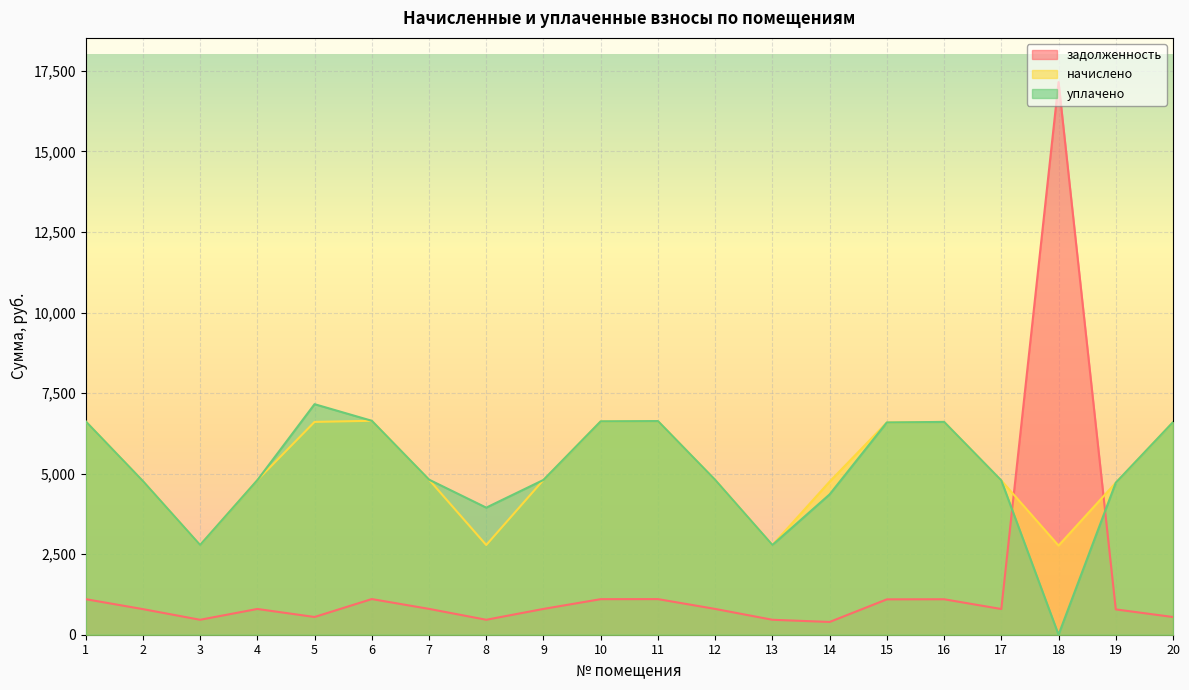

Where is the first local minimum for уплачено?

3